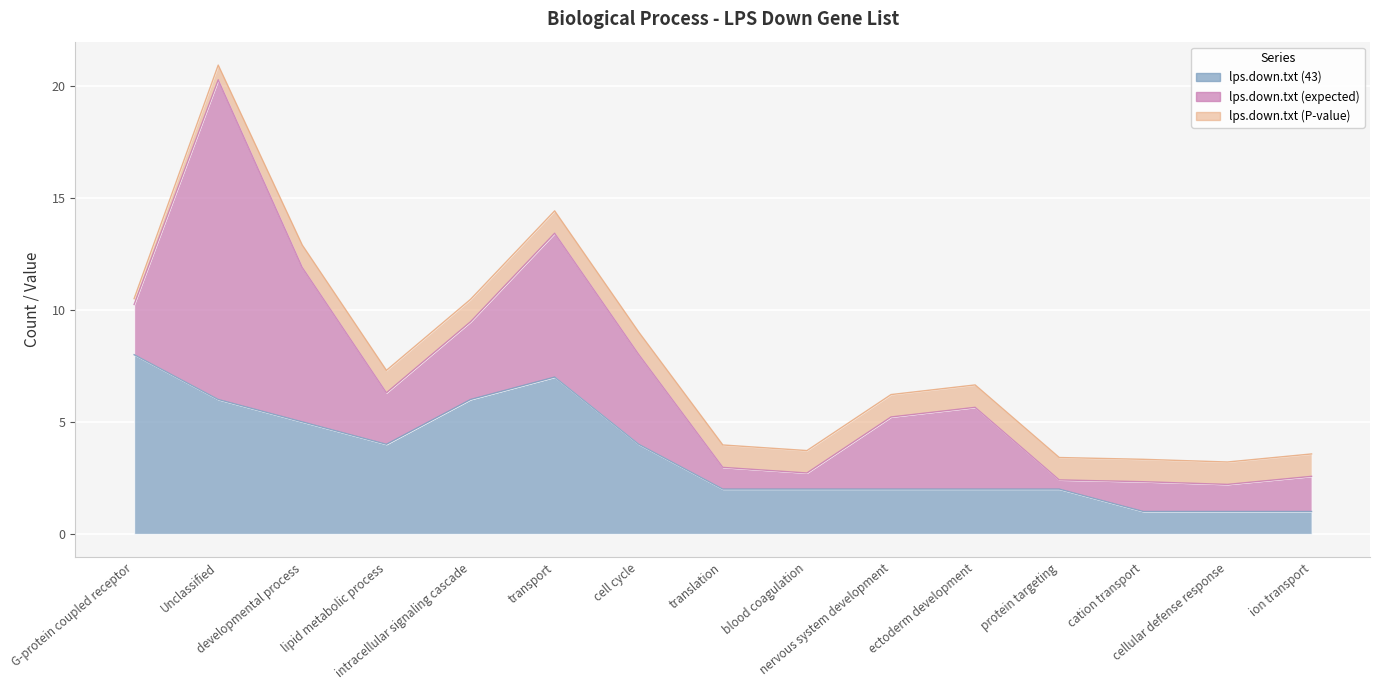

Reading right to left, what are all the values shown in this chart?

lps.down.txt (43): 1.0	1.0	1.0	2.0	2.0	2.0	2.0	2.0	4.0	7.0	6.0	4.0	5.0	6.0	8.0
lps.down.txt (expected): 1.6	1.2	1.3	0.4	3.6	3.2	0.7	1.0	4.0	6.4	3.5	2.3	6.9	14.3	2.2
lps.down.txt (P-value): 1.0	1.0	1.0	1.0	1.0	1.0	1.0	1.0	1.0	1.0	1.0	1.0	1.0	0.7	0.3